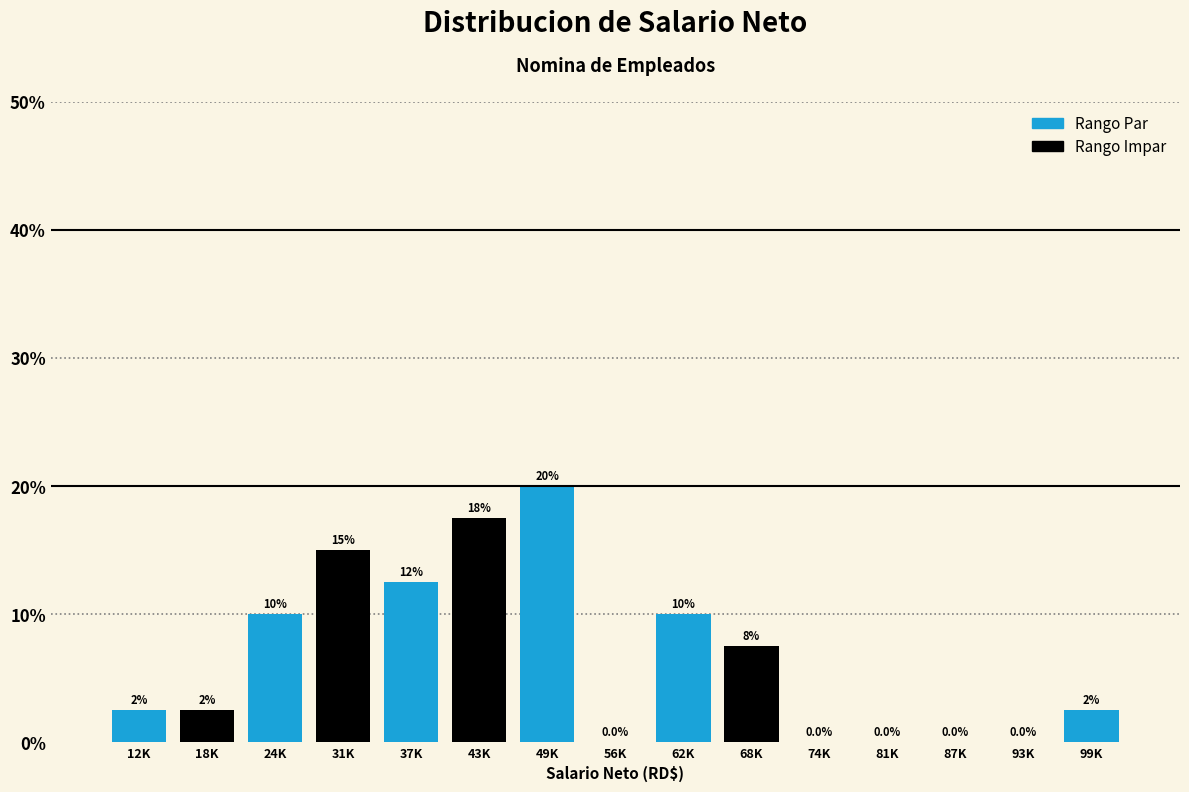

Reading left to right, transcribe all the data shown in this chart.

12K=2.5	18K=2.5	24K=10.0	31K=15.0	37K=12.5	43K=17.5	49K=20.0	56K=0.0	62K=10.0	68K=7.5	74K=0.0	81K=0.0	87K=0.0	93K=0.0	99K=2.5